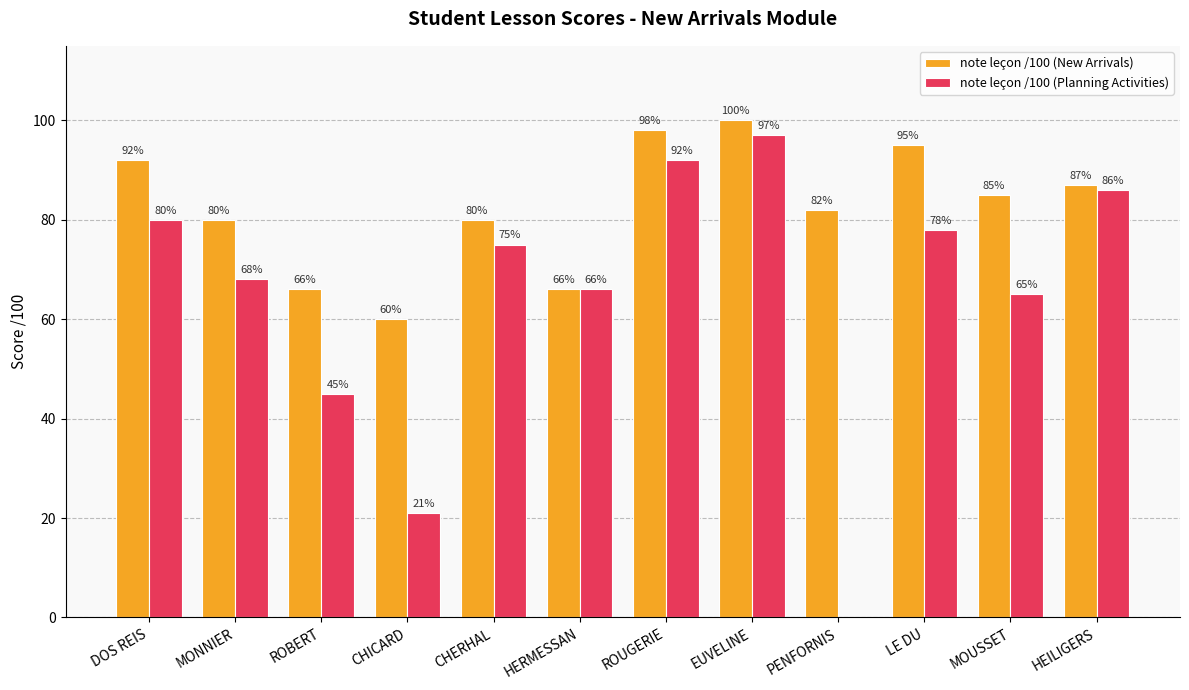

How many series are shown in this chart?

2